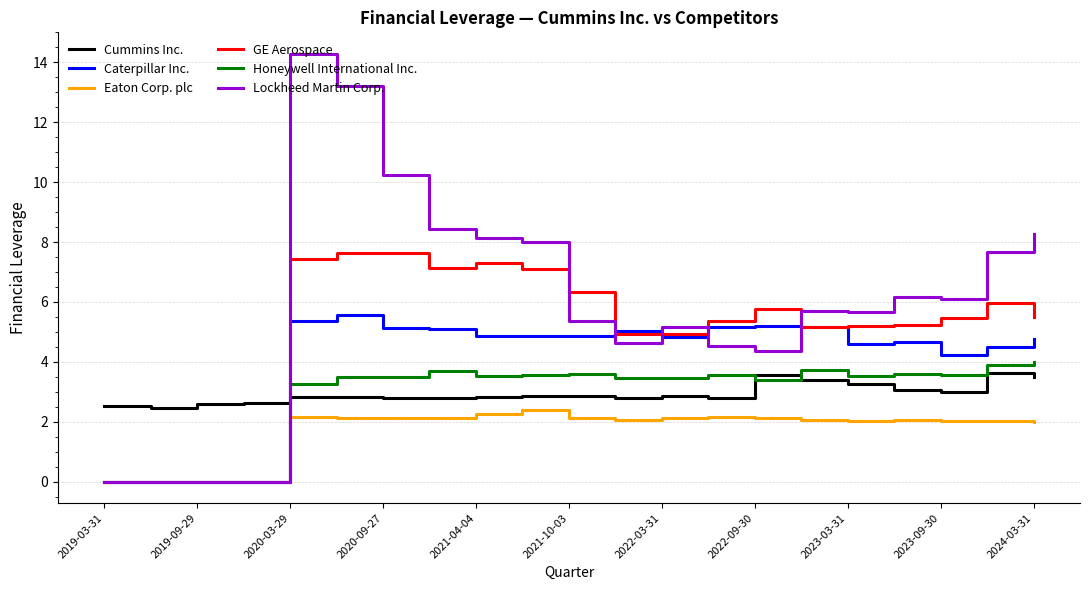

Which series has the widest spread of values?

Lockheed Martin Corp.